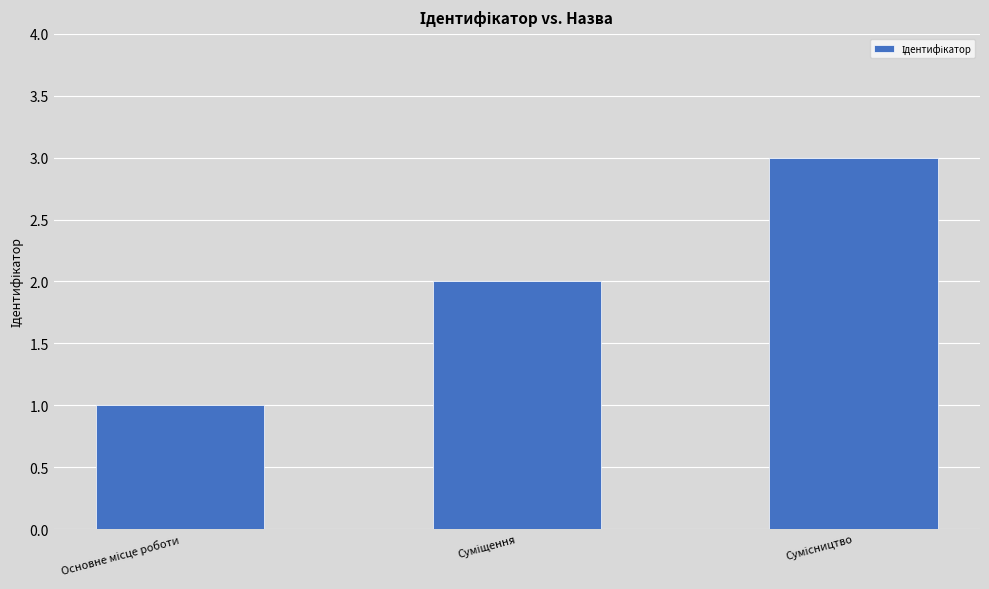

What is the greatest value displayed?

3